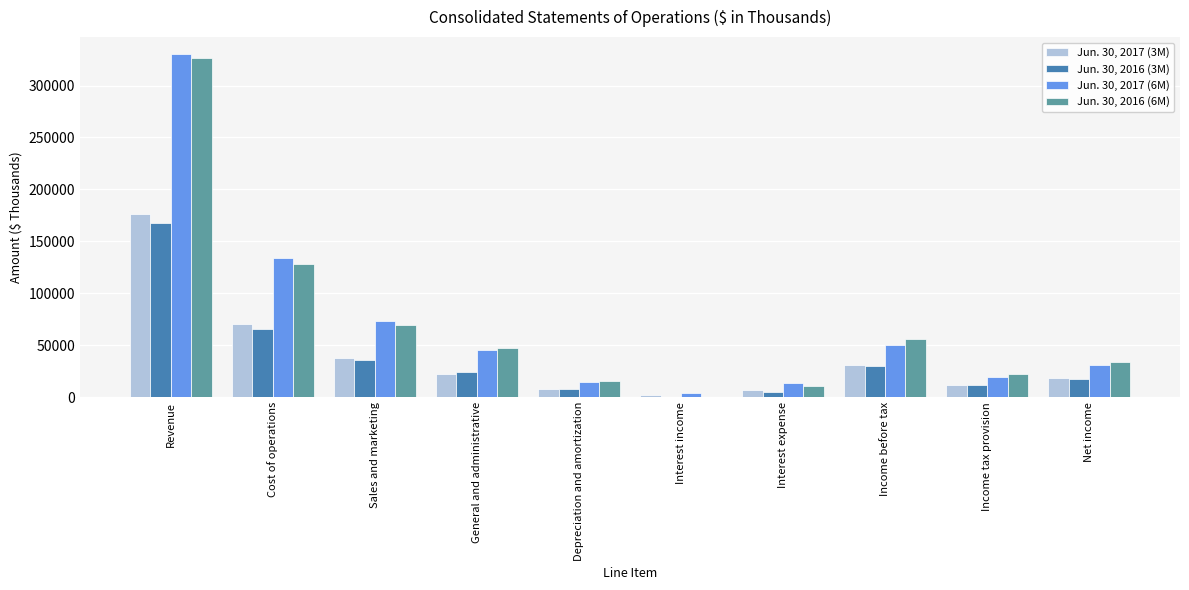

What is the sum of all Jun. 30, 2016 (6M) values?

709193